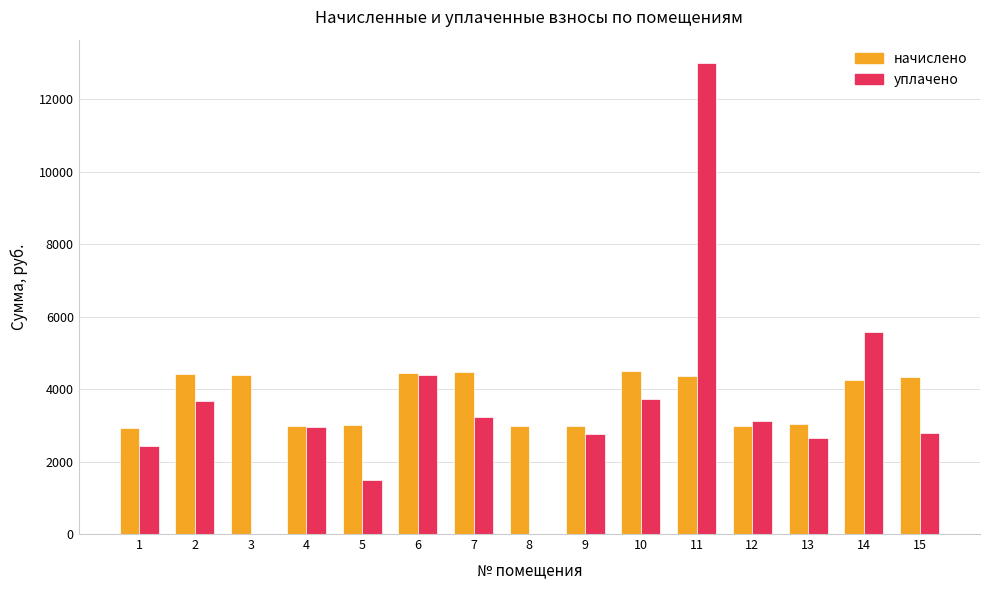

Which series changed the most between 13 and 14?

уплачено